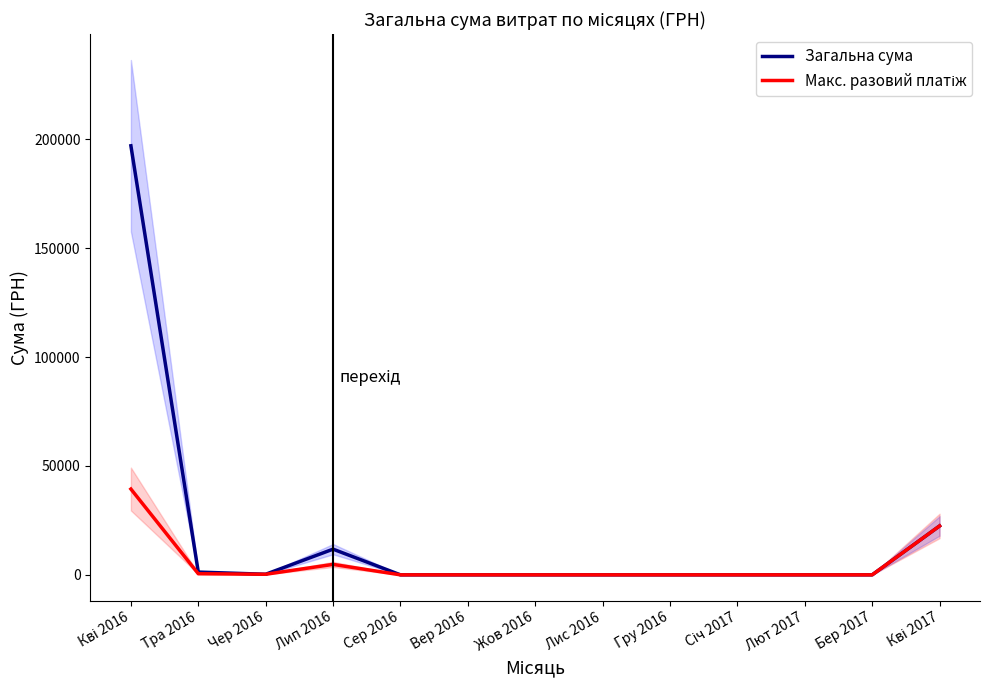

Rank the categories by Макс. разовий платіж value from highest to lowest.

Кві 2016, Кві 2017, Лип 2016, Тра 2016, Чер 2016, Сер 2016, Вер 2016, Жов 2016, Лис 2016, Гру 2016, Січ 2017, Лют 2017, Бер 2017